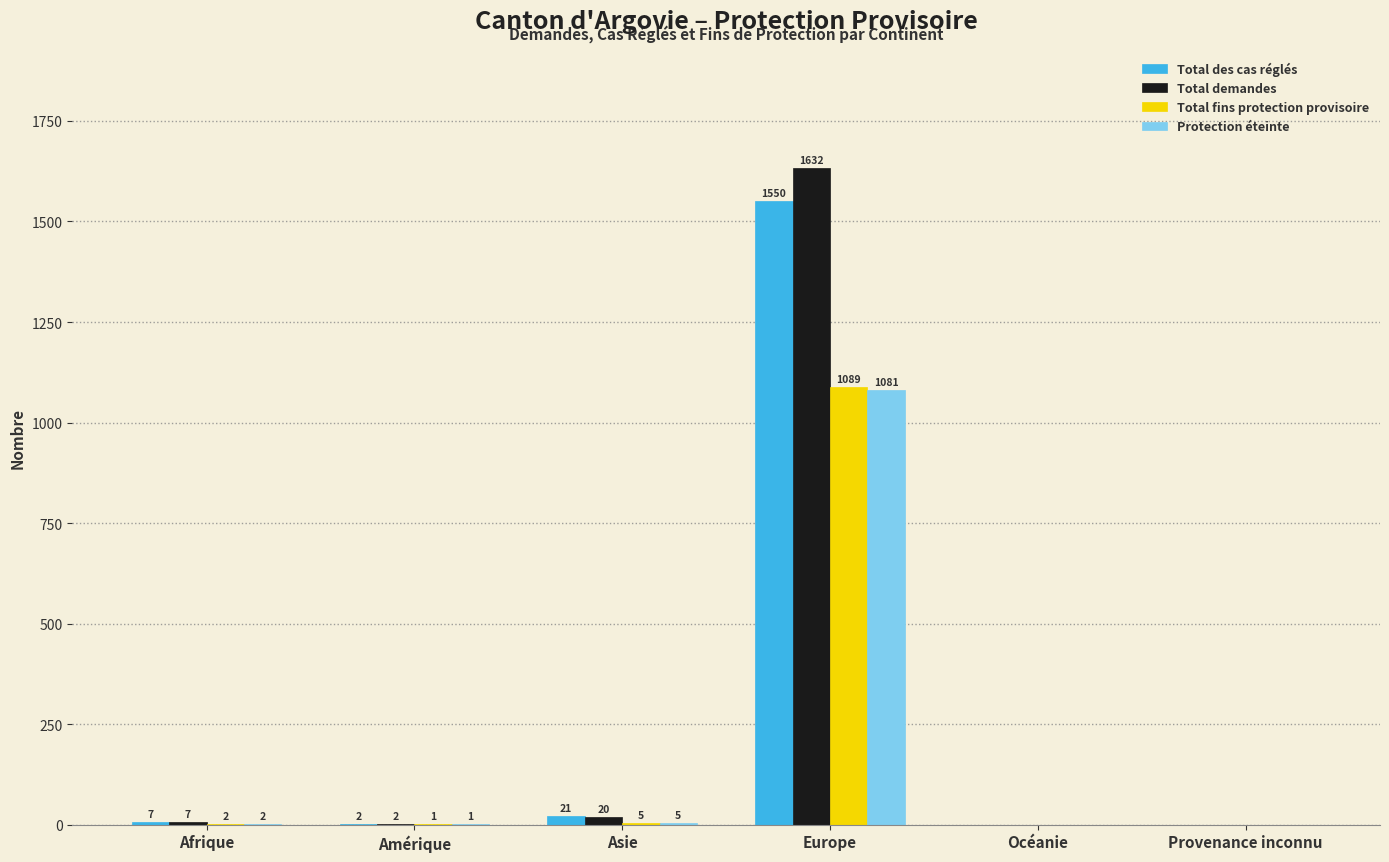

At which category does the chart reach its peak across all series?

Europe